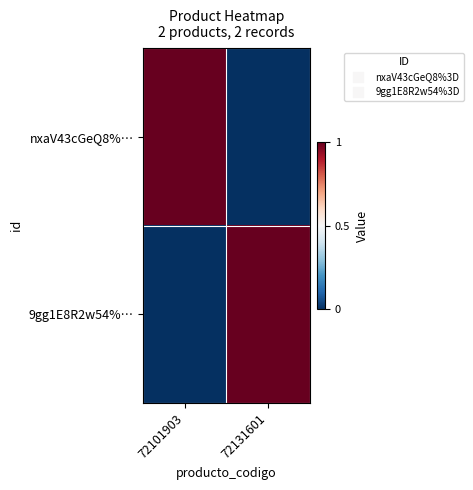

How many data points does each series have?

2